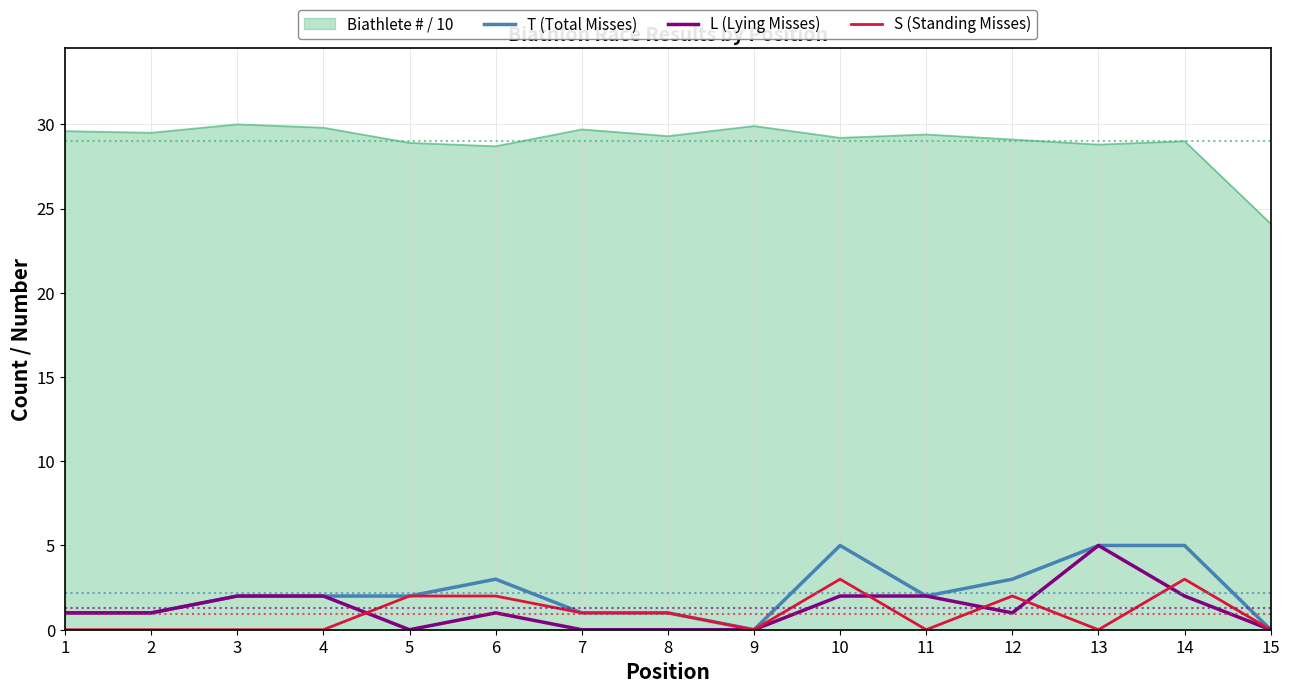

Is it true that L (Lying Misses) equals 0.0 at 8?

True